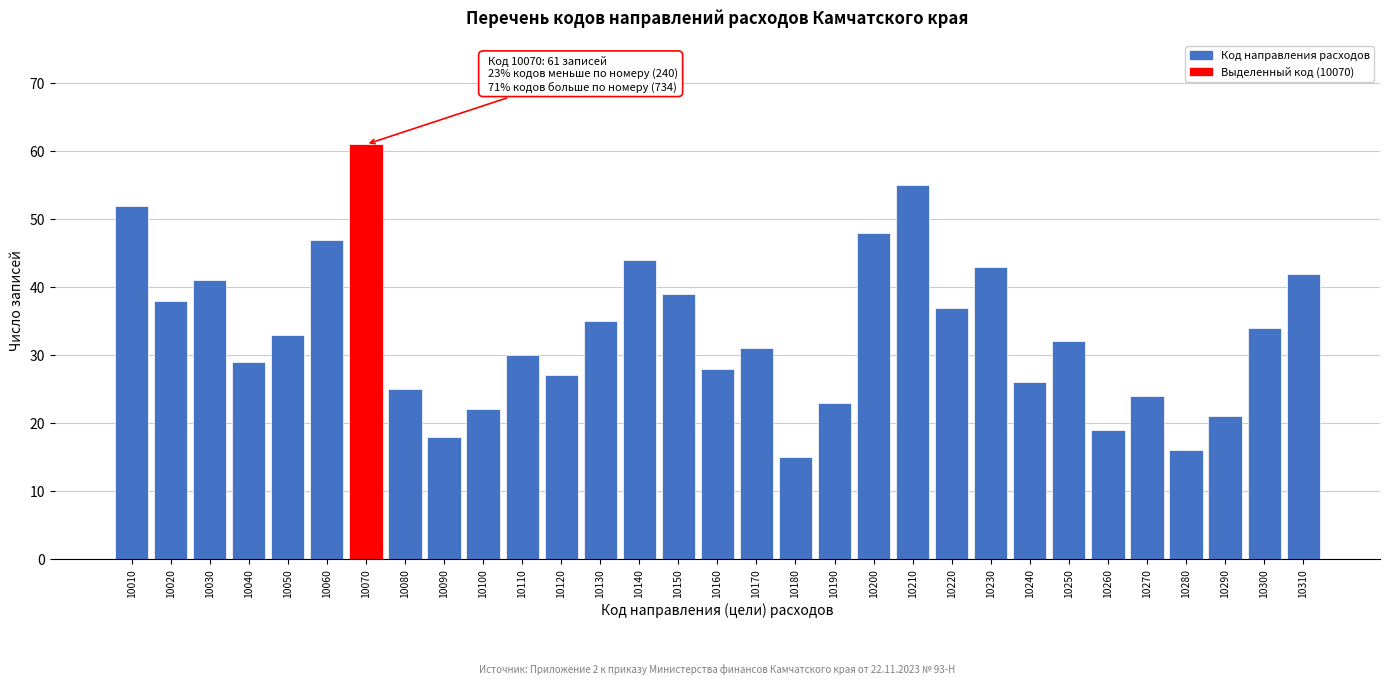

What is the value of the 11th bar from the left?

30